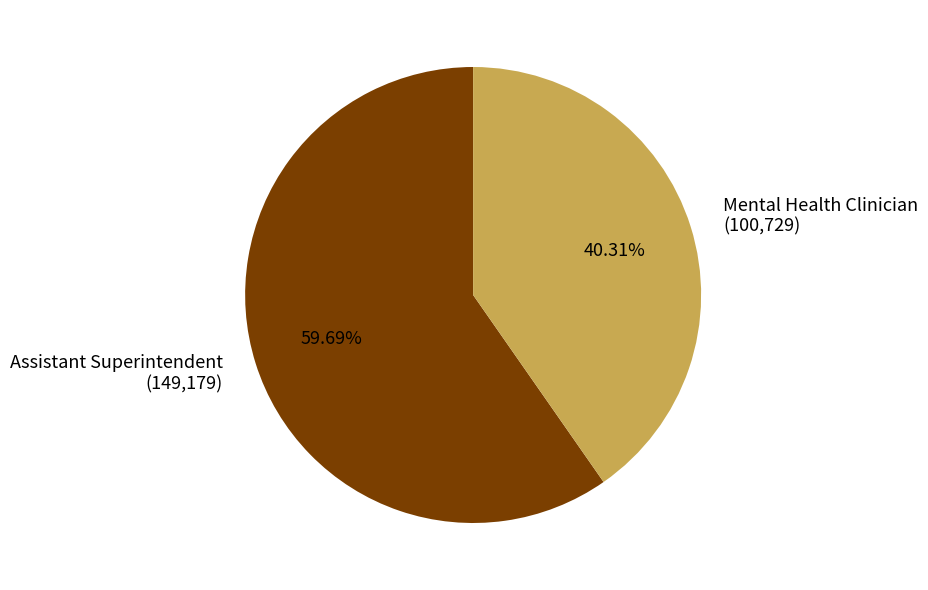

How many segments does this pie chart have?

2